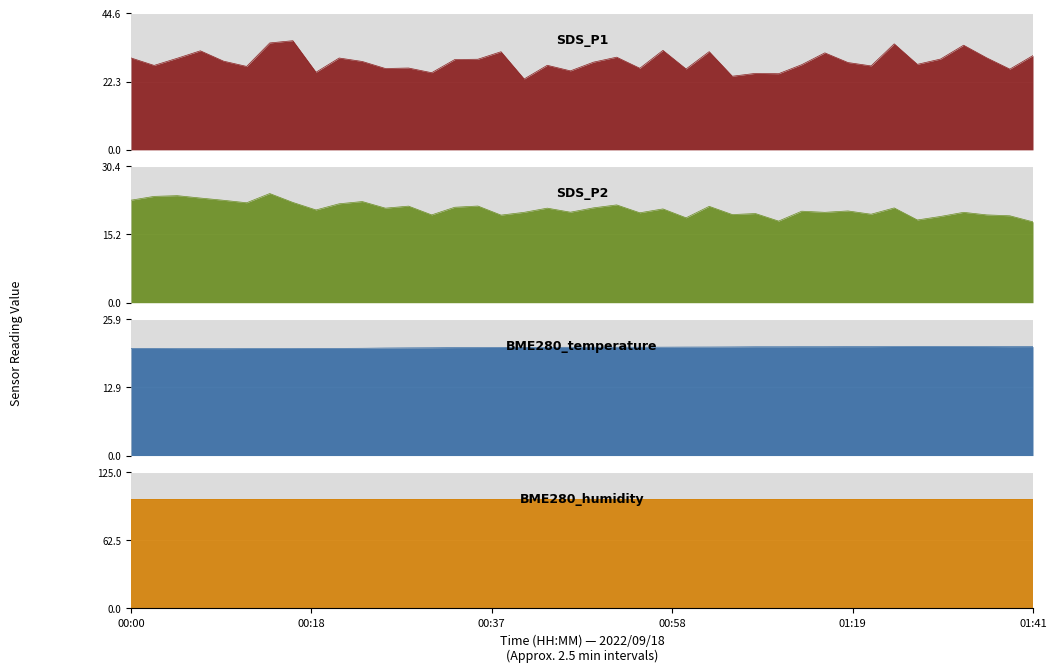

What is the difference between the second highest and minimum values in the BME280_temperature series?

0.4